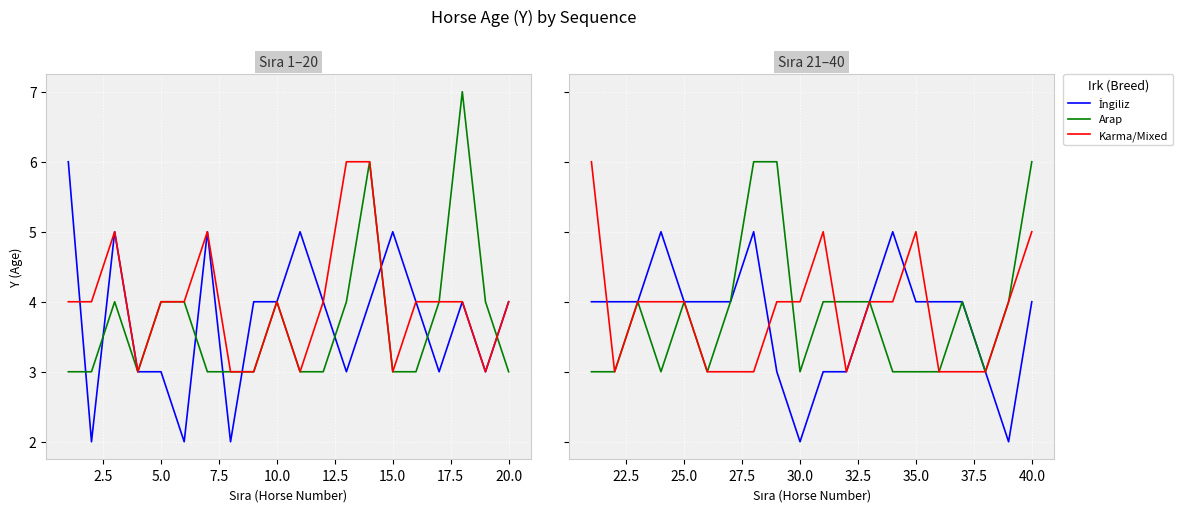

The Arap series shows 6 at 25.0. True or false?

False